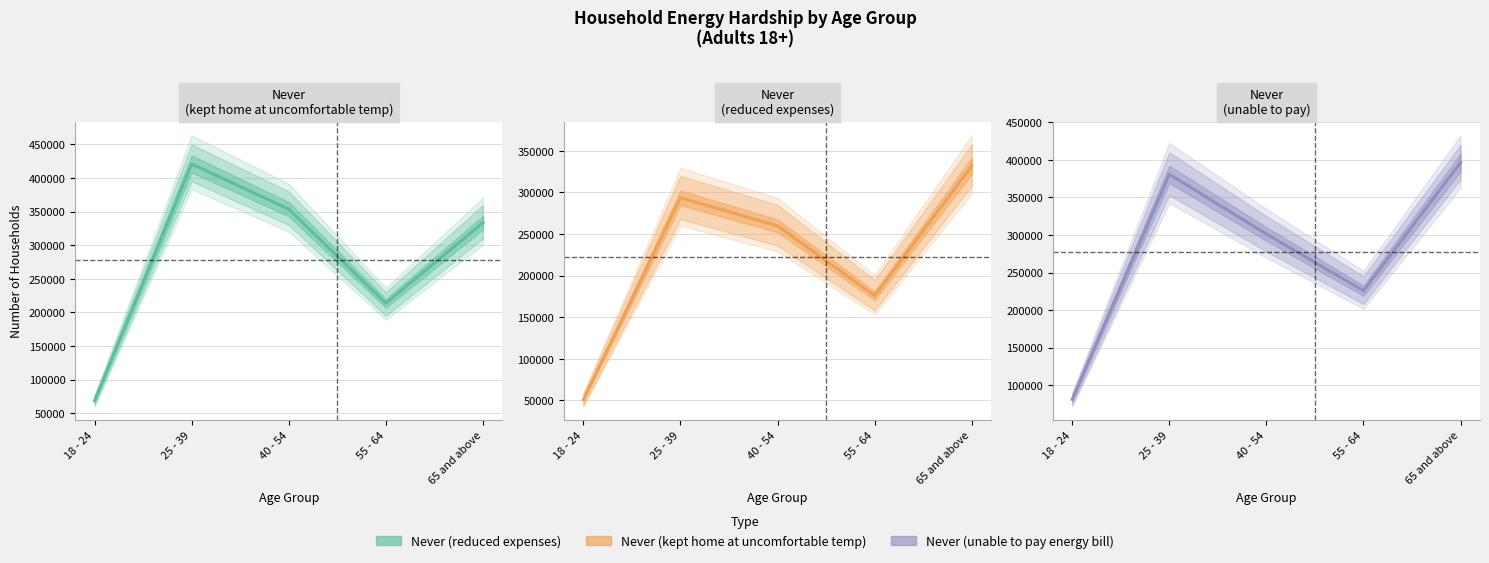

True or false: Never (reduced expenses) and Never (kept home at uncomfortable temp) cross at least once.

False